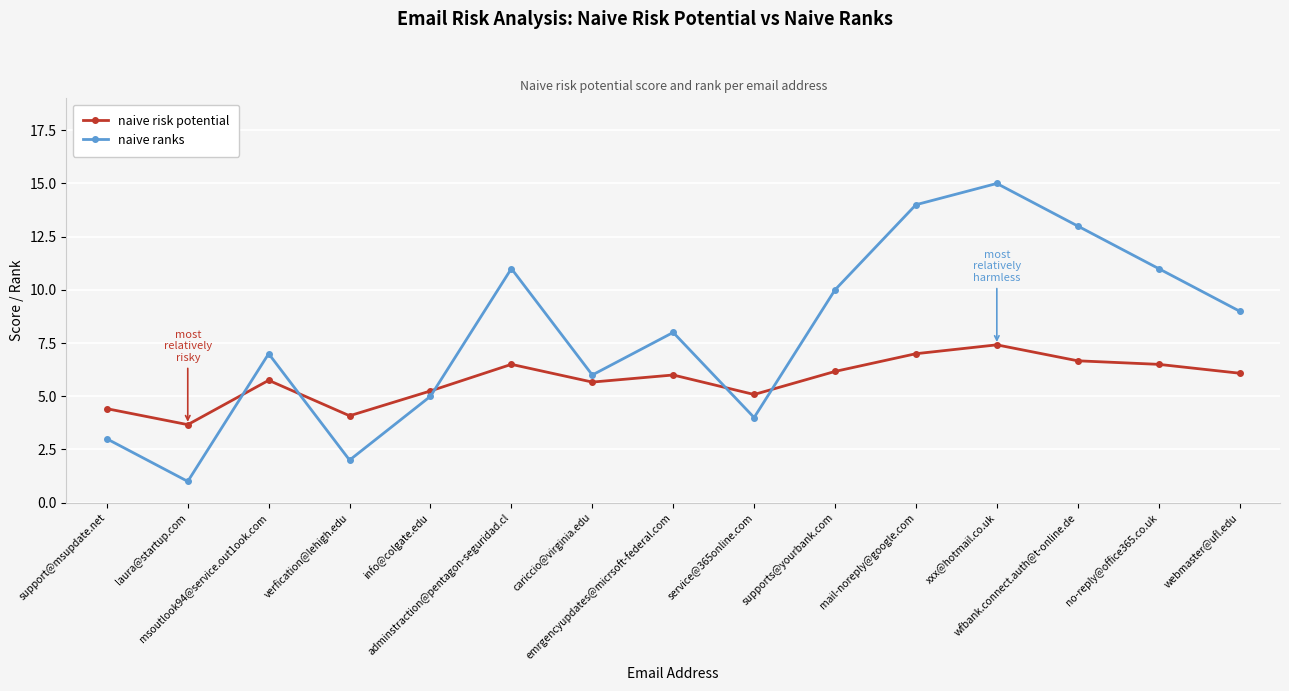

The value of naive ranks at service@365online.com is 4.0. True or false?

True